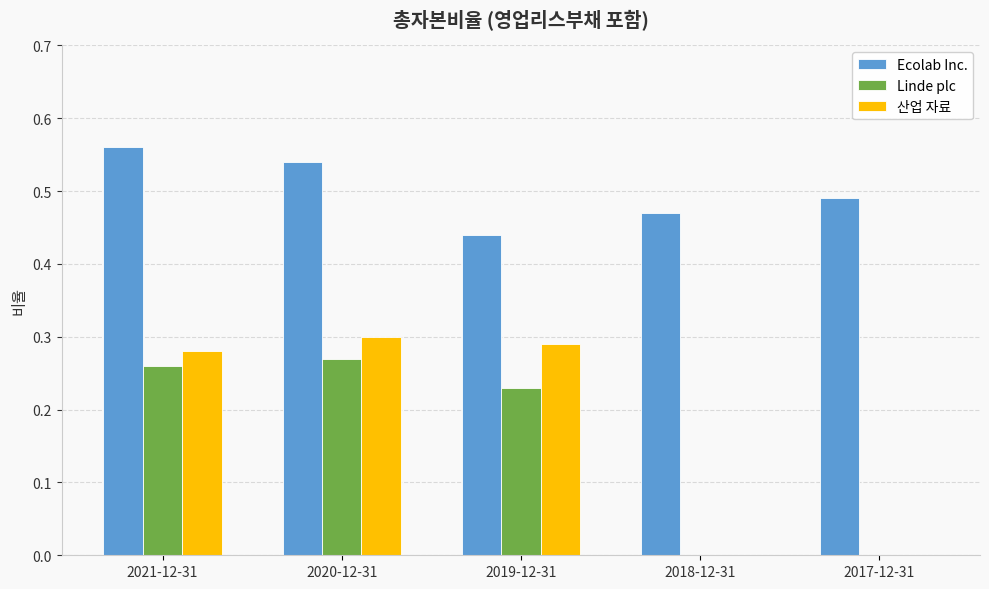

What is the total value across all series at 2020-12-31?

1.1